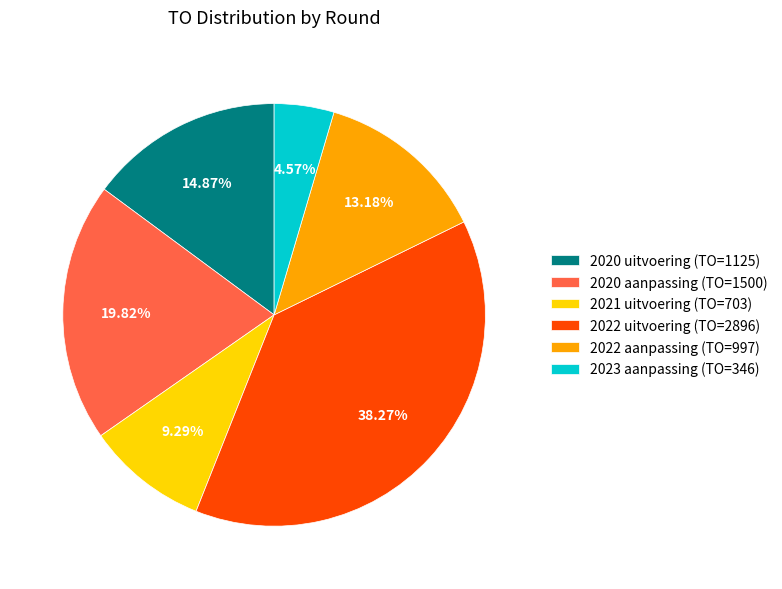

Rank the categories by value from lowest to highest.

2023 aanpassing (TO=346), 2021 uitvoering (TO=703), 2022 aanpassing (TO=997), 2020 uitvoering (TO=1125), 2020 aanpassing (TO=1500), 2022 uitvoering (TO=2896)